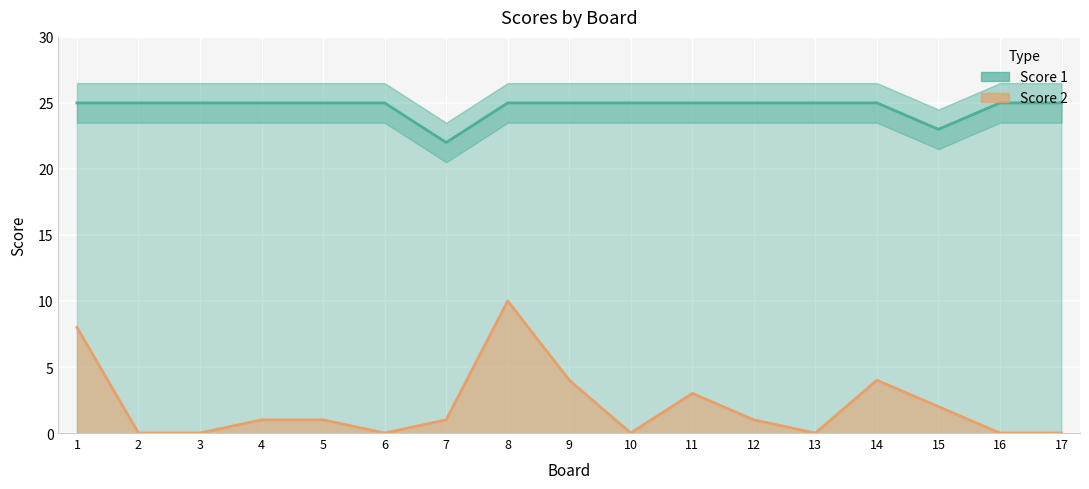

How many lines are shown in the chart?

2